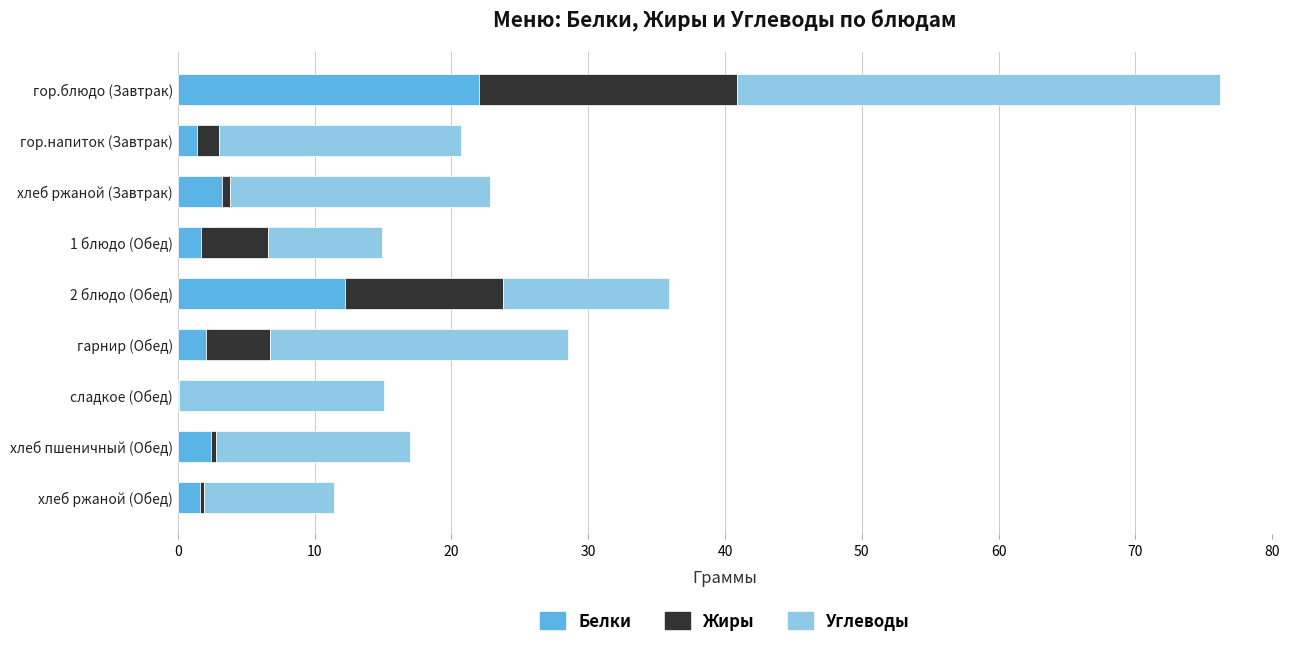

True or false: Белки has a value of 12.9 at гор.блюдо (Завтрак).

False